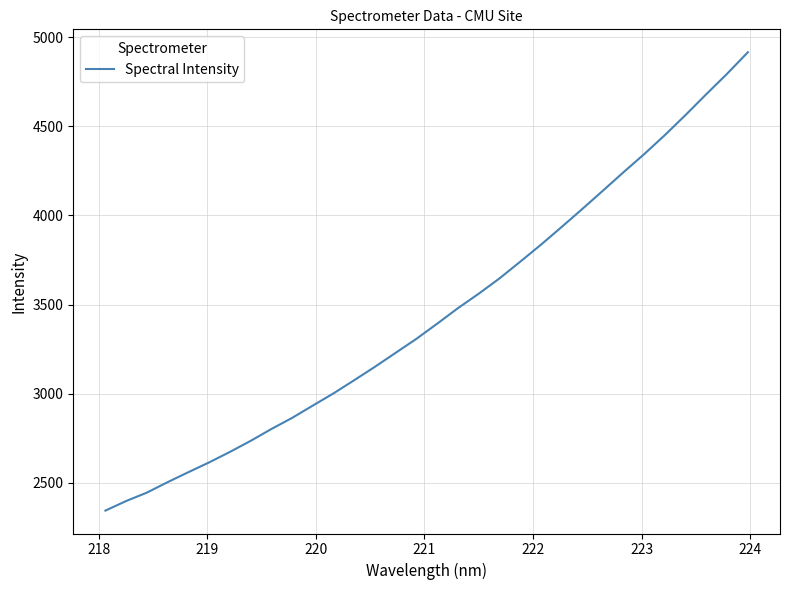

Count the number of categories in the chart.

32